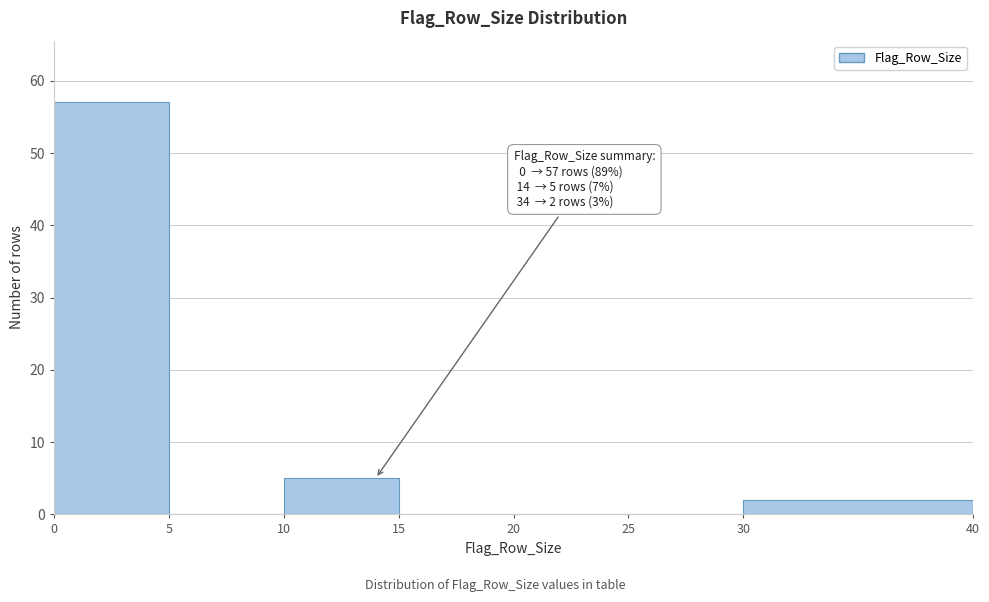

Over which range of the x-axis is the bar tallest?

0 to 5